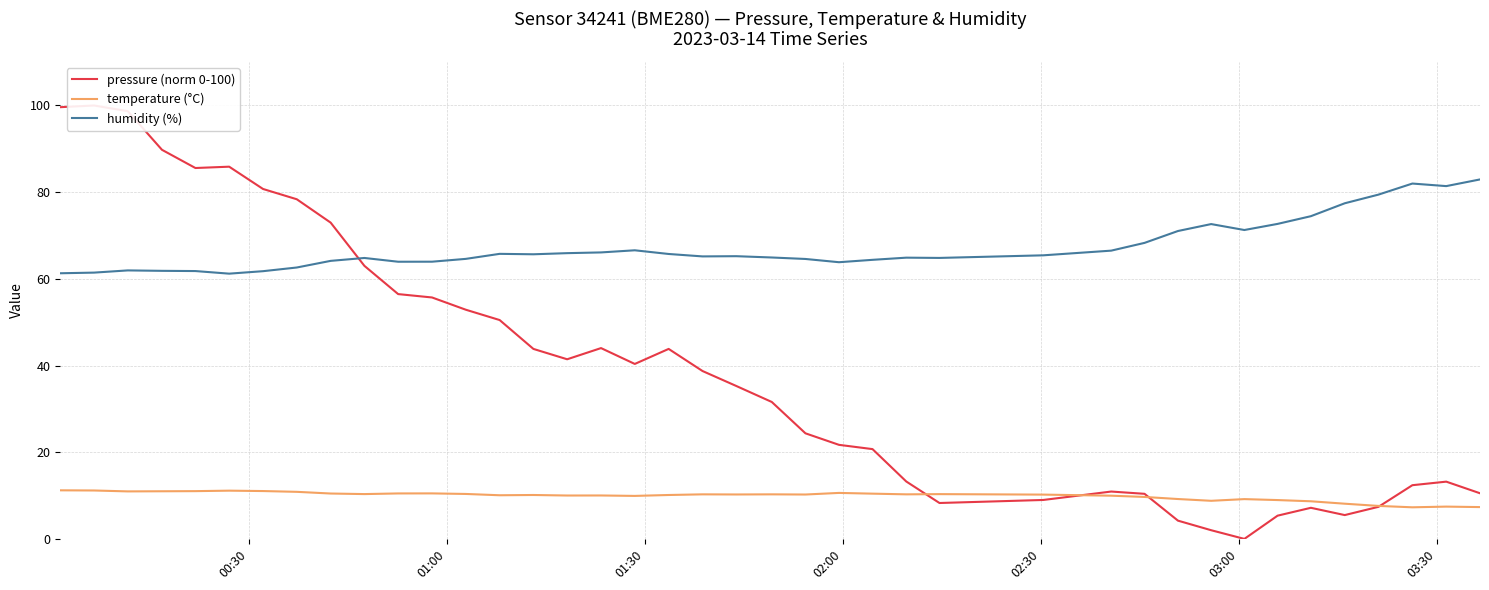

Which series ends up on top after the final intersection of pressure (norm 0-100) and humidity (%)?

humidity (%)